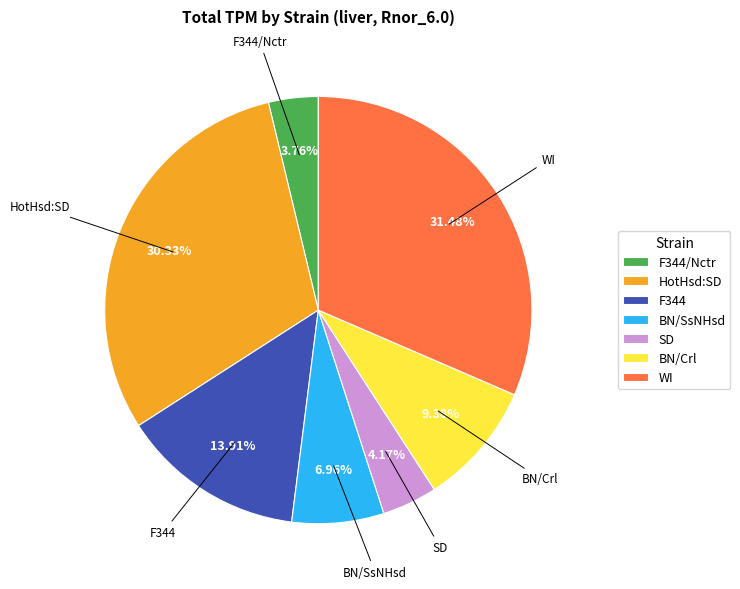

The BN/SsNHsd slice represents 16% of the pie. True or false?

False